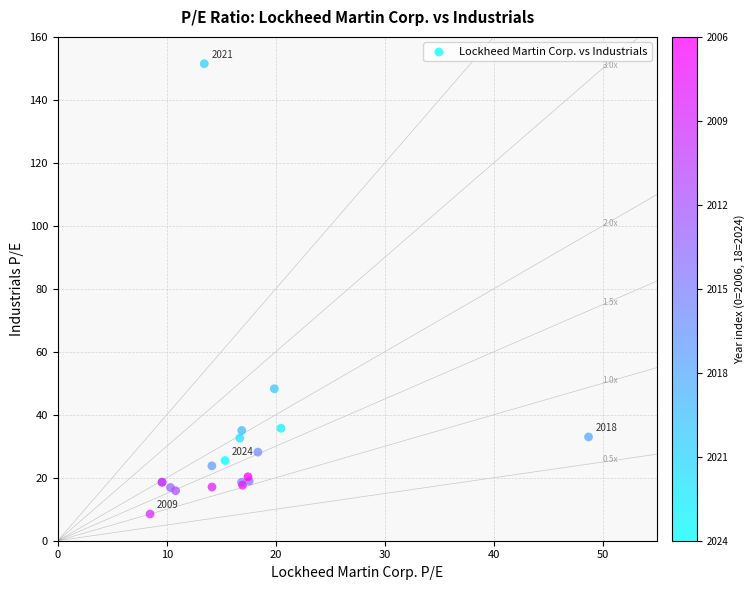

What Y value in the scatter plot is closest to 79?

48.3